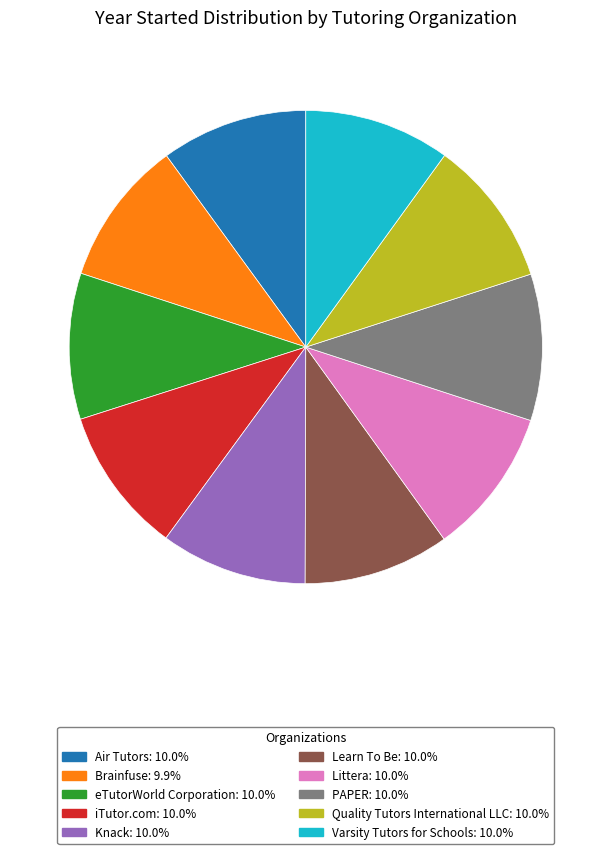

Do iTutor.com: 10.0% and Quality Tutors International LLC: 10.0% together represent more than half of the pie?

No